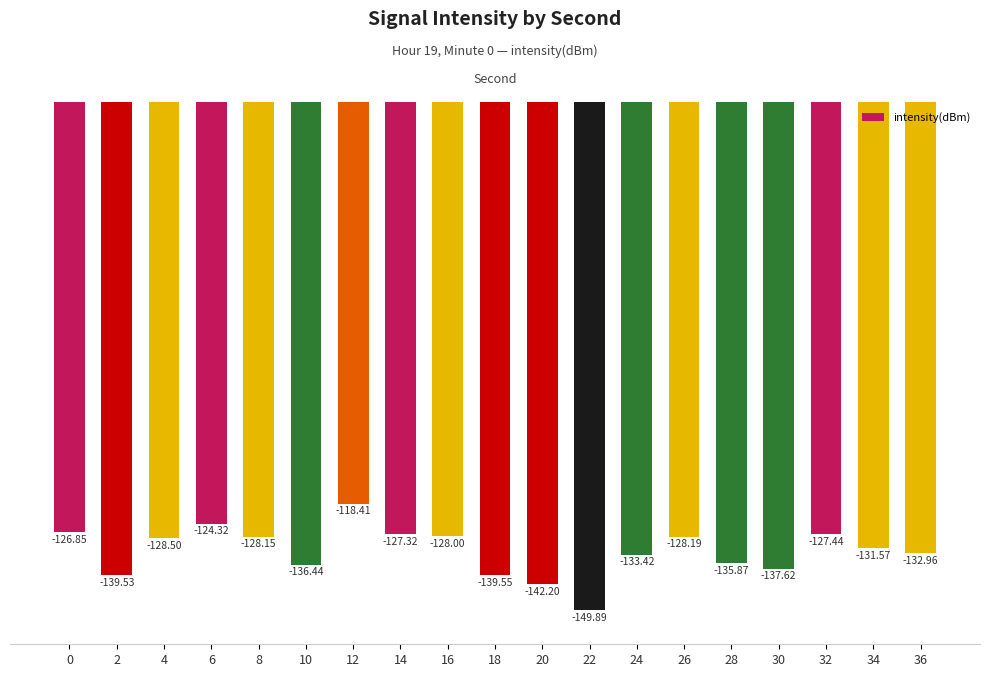

The chart shows a value of -63.7 at 14. True or false?

False